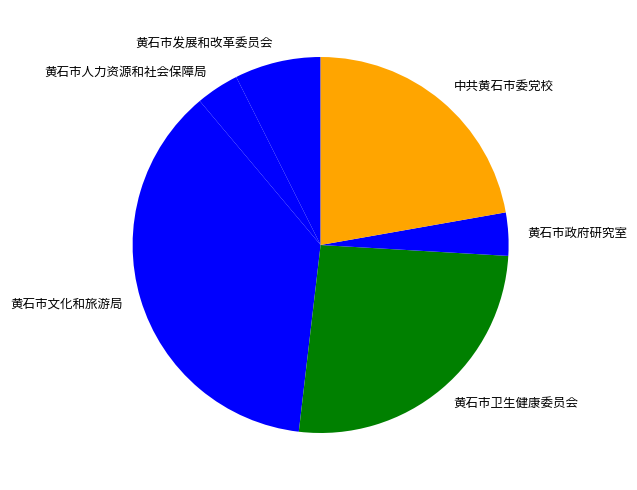

Do 中共黄石市委党校 and 黄石市人力资源和社会保障局 together represent more than half of the pie?

No